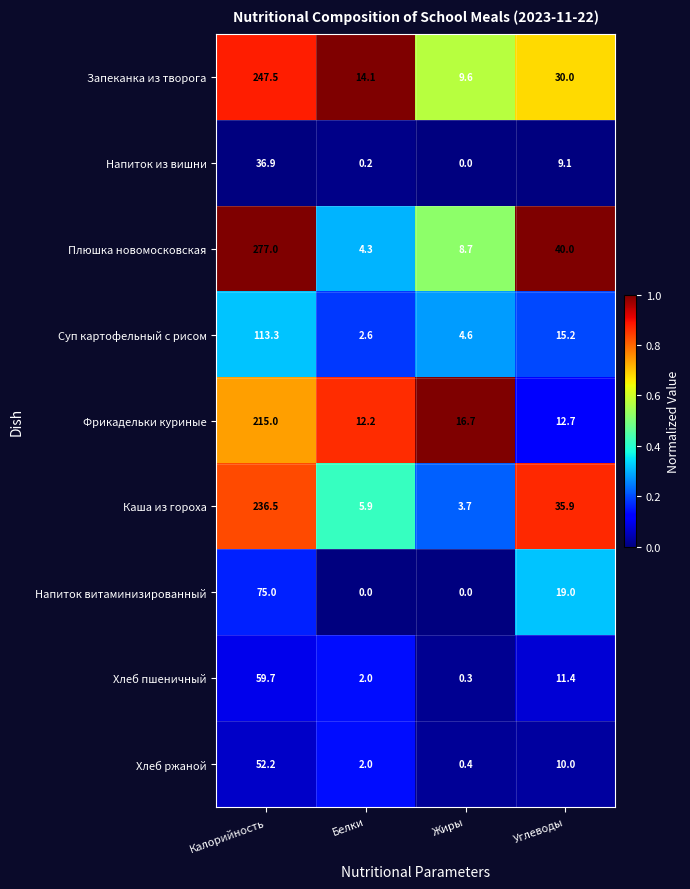

At how many categories does at least one series exceed 0?

4